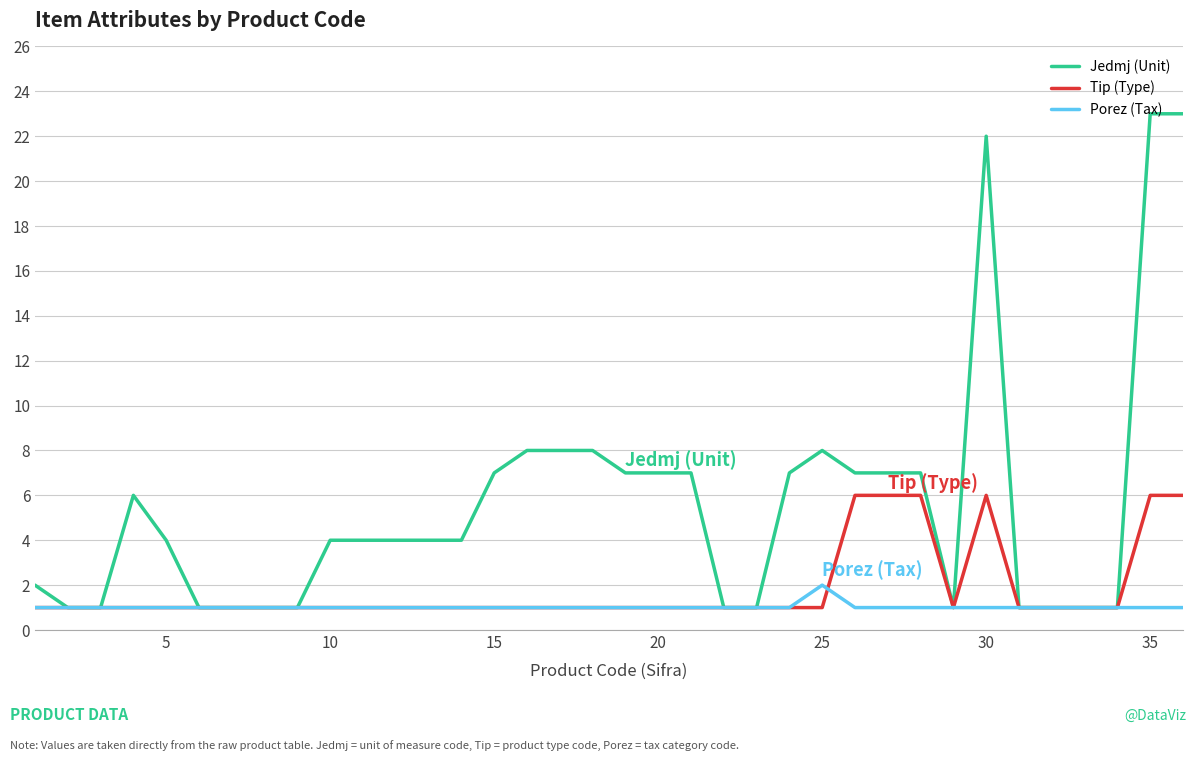

Count the number of categories in the chart.

36